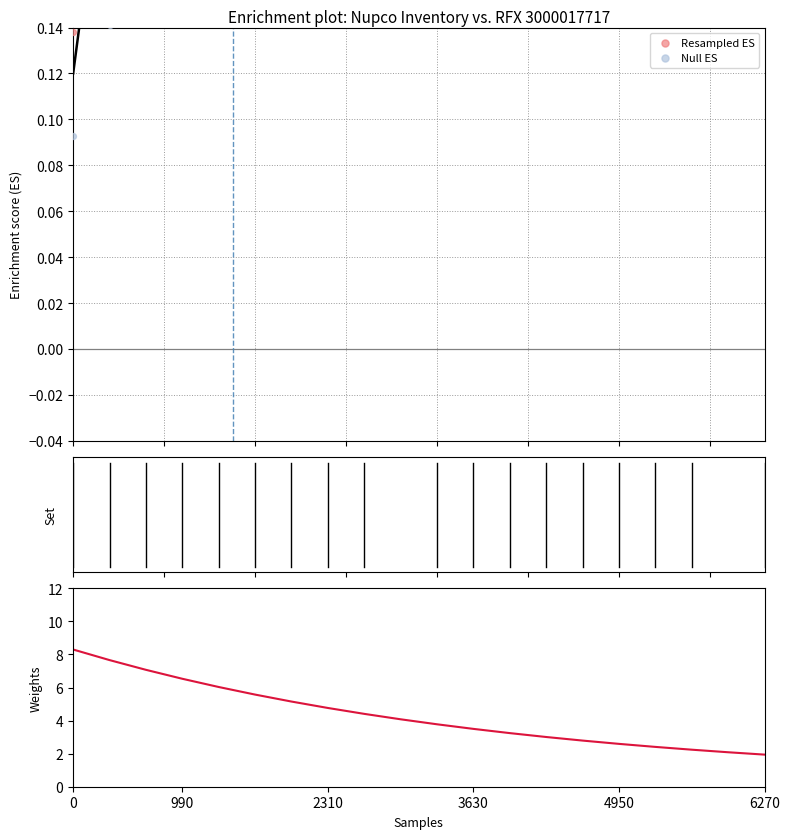

Which series contains the highest Y value?

Weights